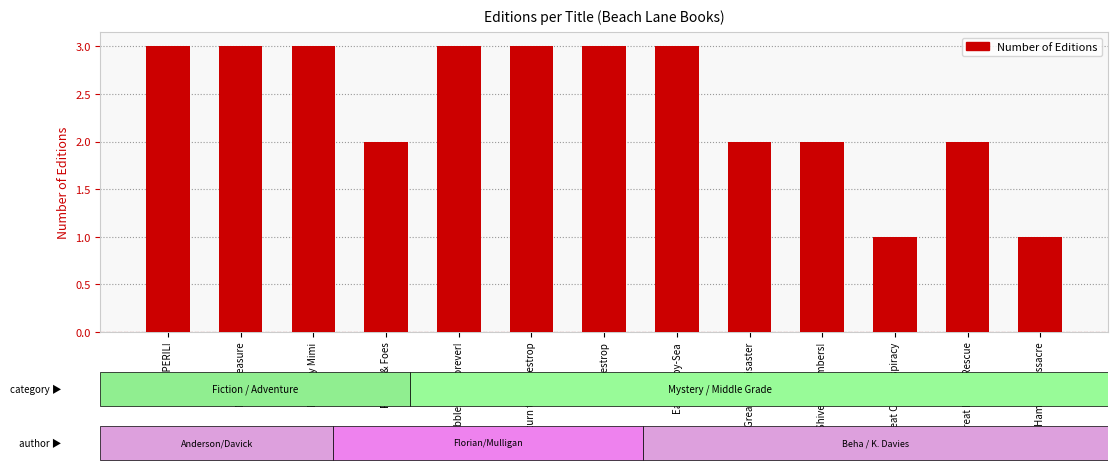

The chart shows a value of 5 at Ribblestrop Forever!. True or false?

False